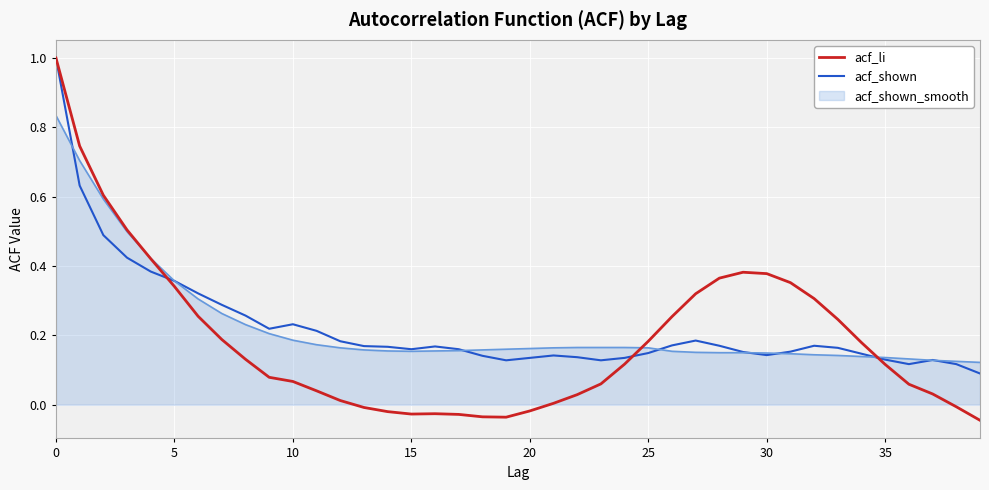

Which series has the widest spread of values?

acf_li